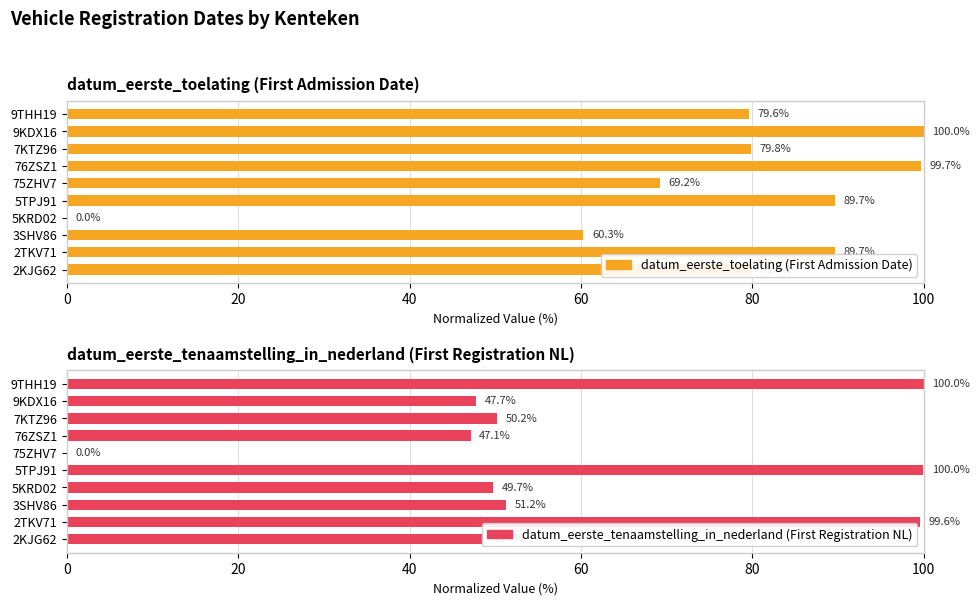

Which series has the widest spread of values?

datum_eerste_toelating (First Admission Date)